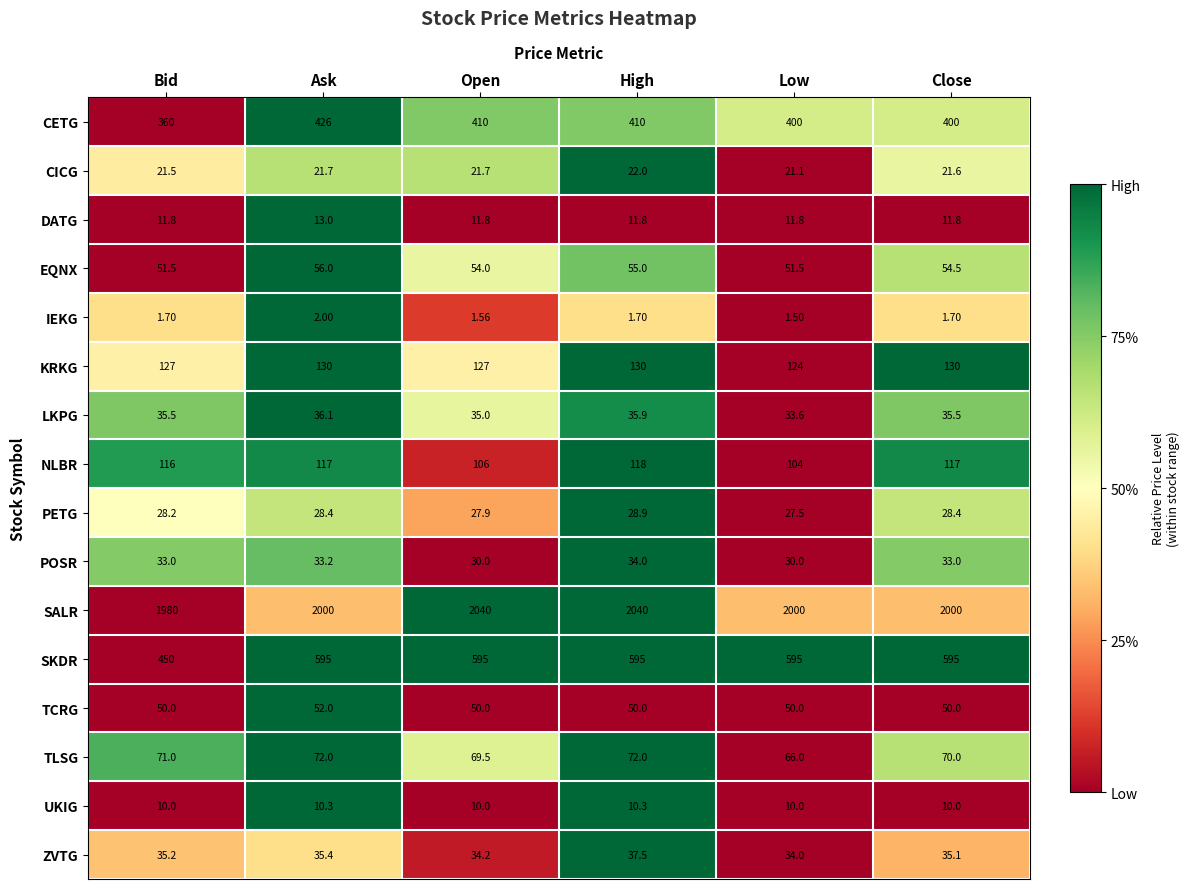

Count the number of categories in the chart.

6